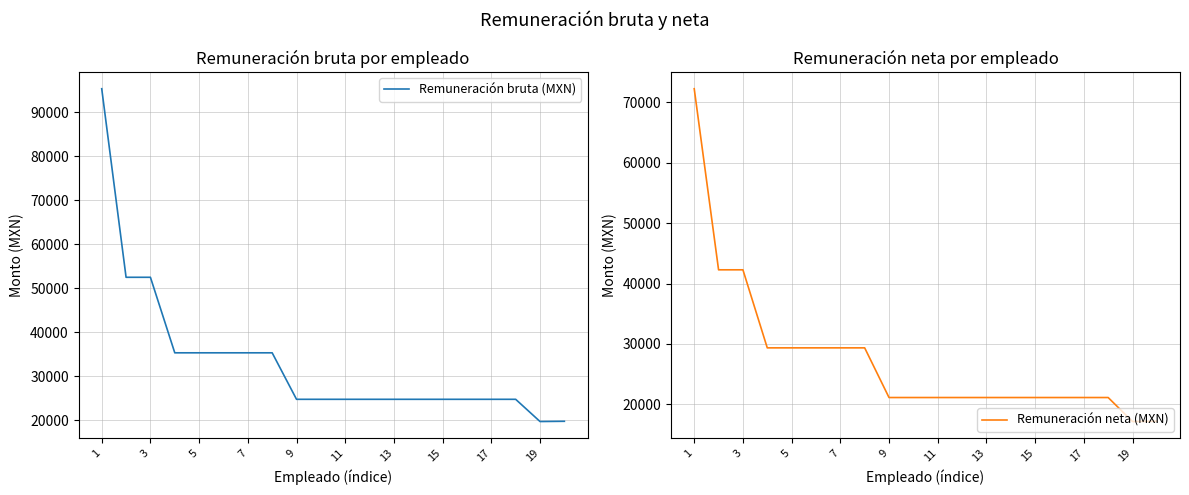

At which label does Remuneración neta (MXN) first exceed 21121?

1